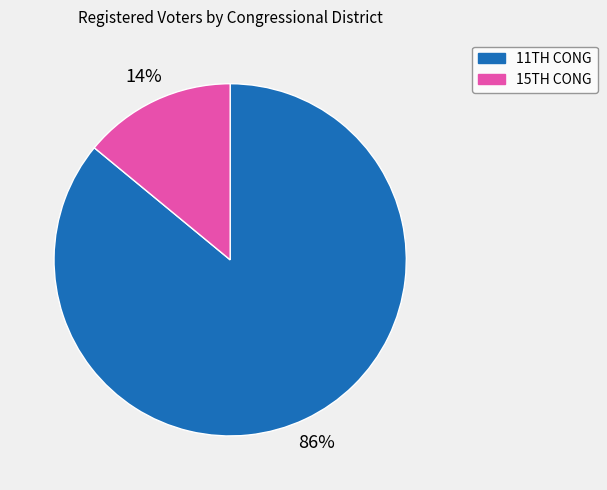

Which slice is the smallest?

15TH CONG